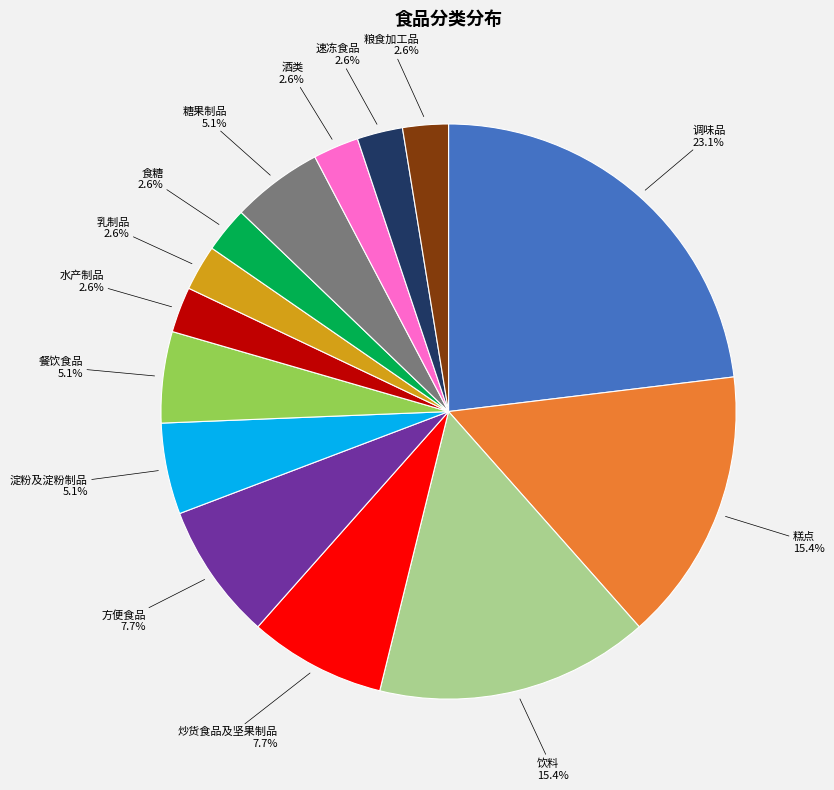

Is the sum of 酒类 and 粮食加工品 greater than half?

No